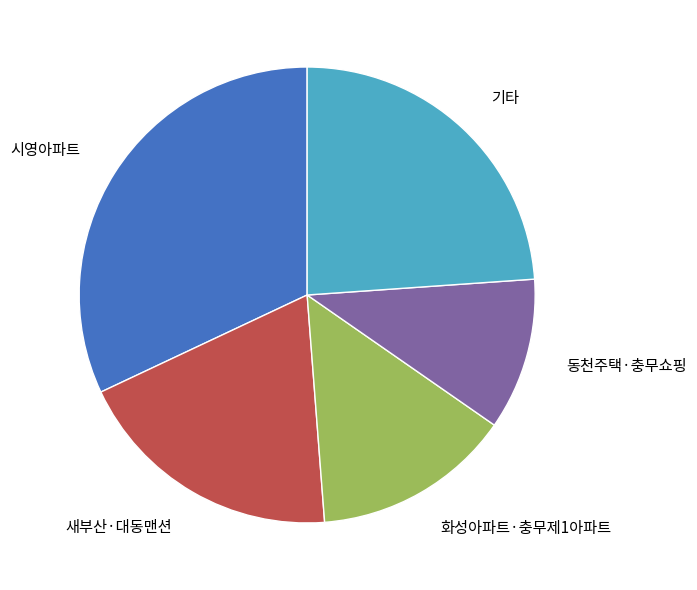

The 새부산·대동맨션 slice represents 19% of the pie. True or false?

True